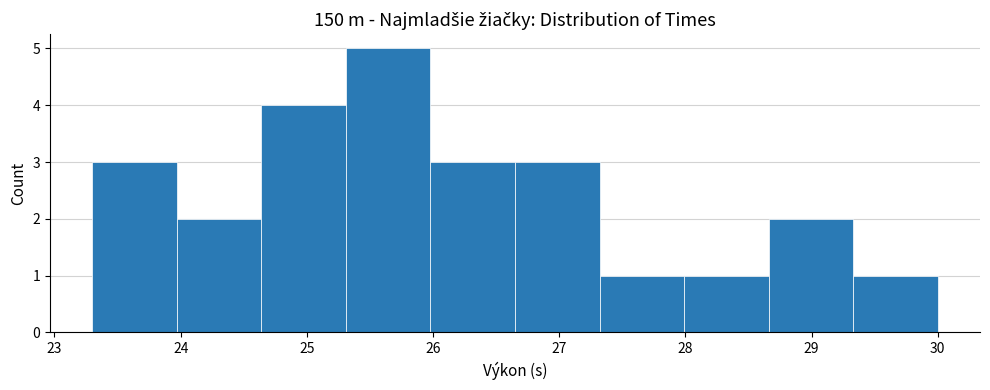

Reading left to right, transcribe this chart: for each bar, give the range it covers on the x-axis and its height. Neither the bar edges nor the heights are printed on the chart, so give them approximately, as read against the axes.

23.30 to 23.97: 3
23.97 to 24.64: 2
24.64 to 25.31: 4
25.31 to 25.98: 5
25.98 to 26.65: 3
26.65 to 27.32: 3
27.32 to 27.99: 1
27.99 to 28.66: 1
28.66 to 29.33: 2
29.33 to 30.00: 1